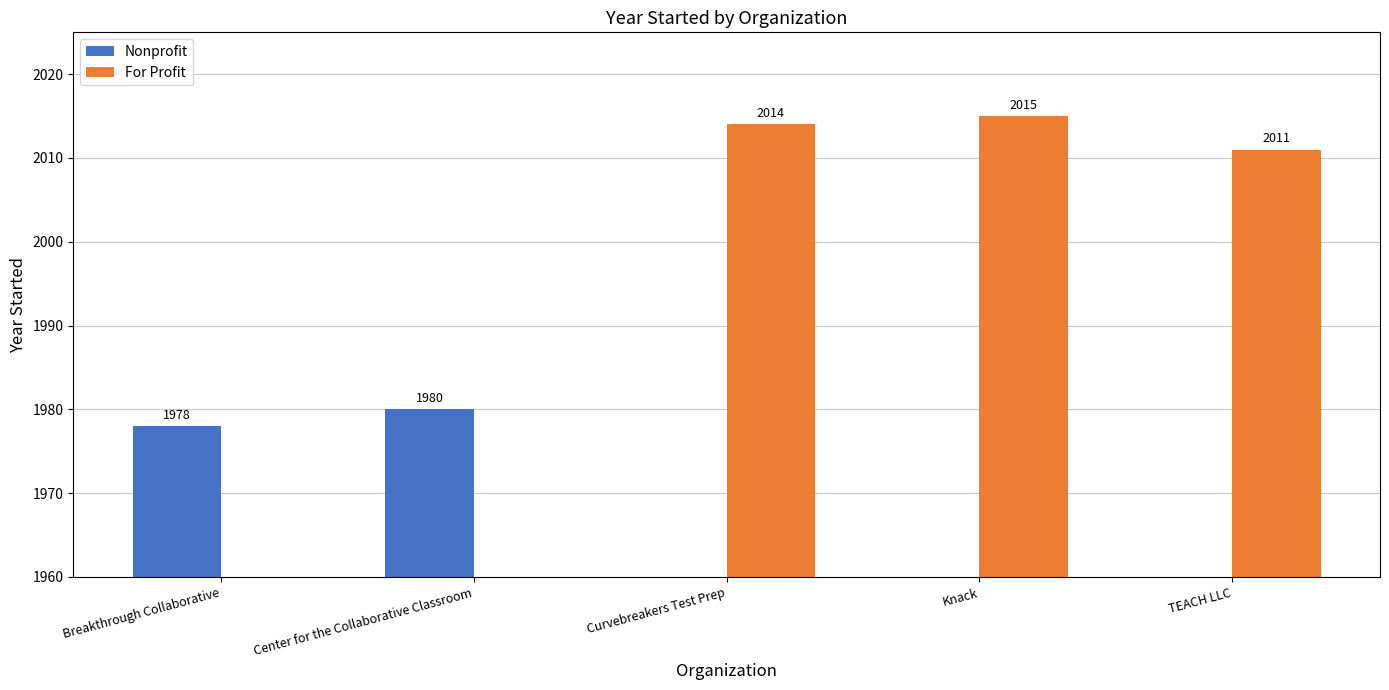

What position from the right is Knack?

2